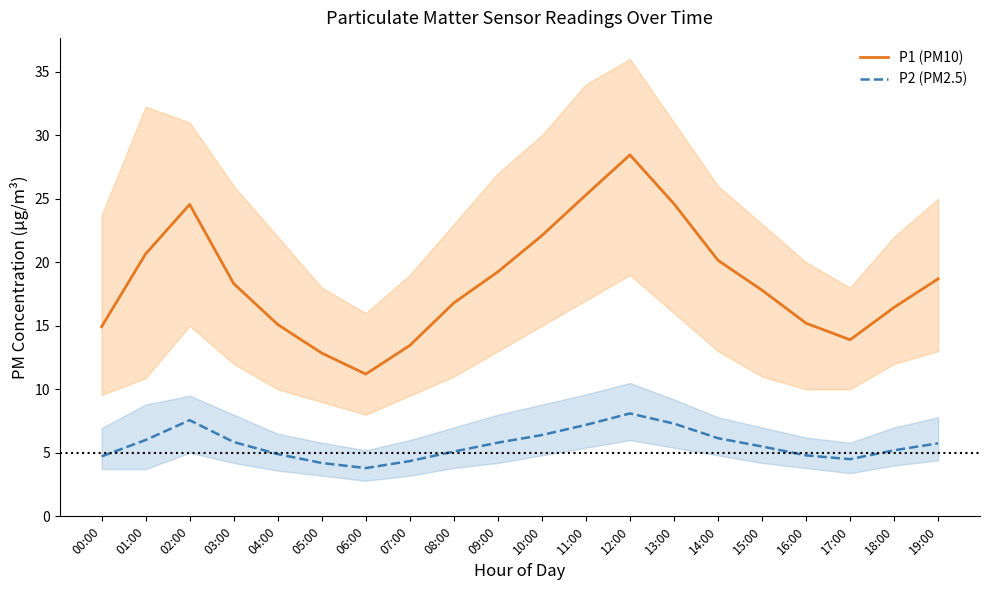

At 14:00, list the series in order from smallest to largest.

P2 (PM2.5), P1 (PM10)